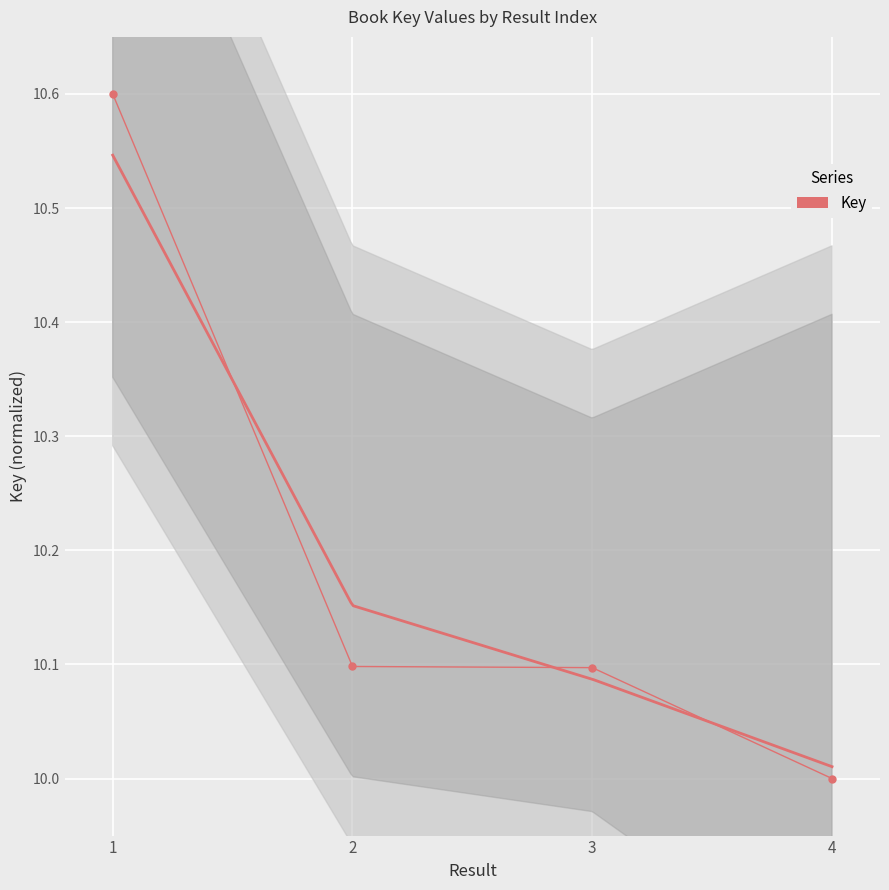

Reading right to left, extract all data points from this chart.

10.0	10.1	10.1	10.6